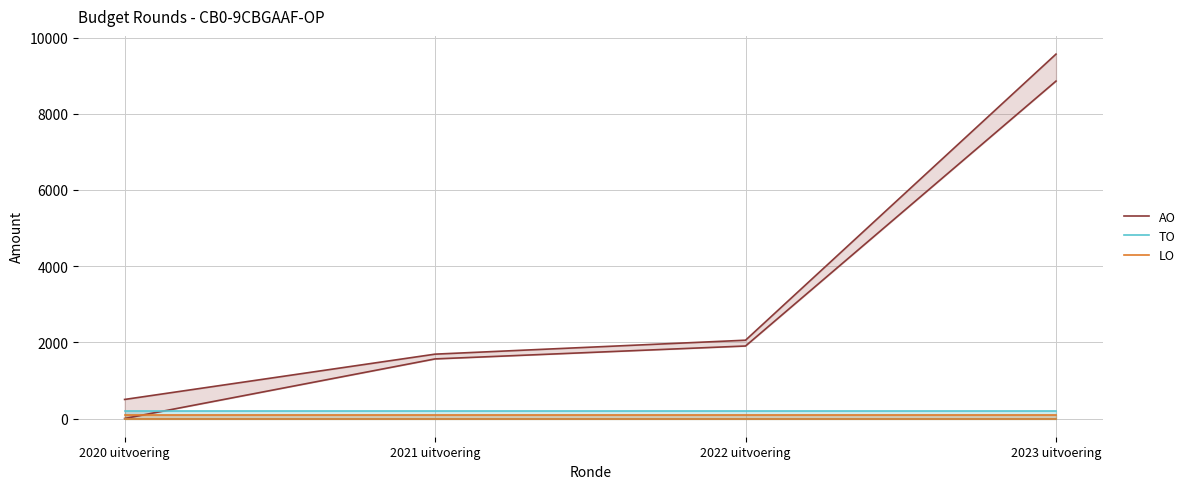

At which label does AO first exceed 1903?

2023 uitvoering